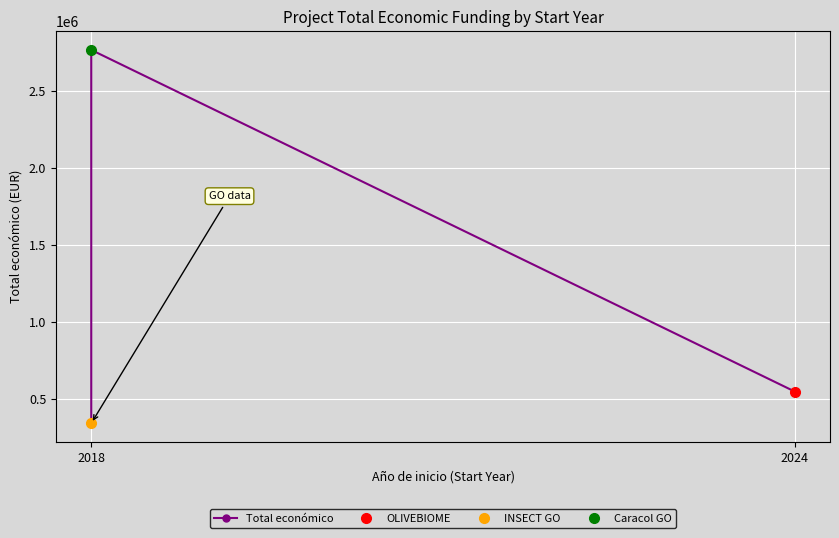

Reading left to right, what are all the values shown in this chart?

344243	2769359	550111